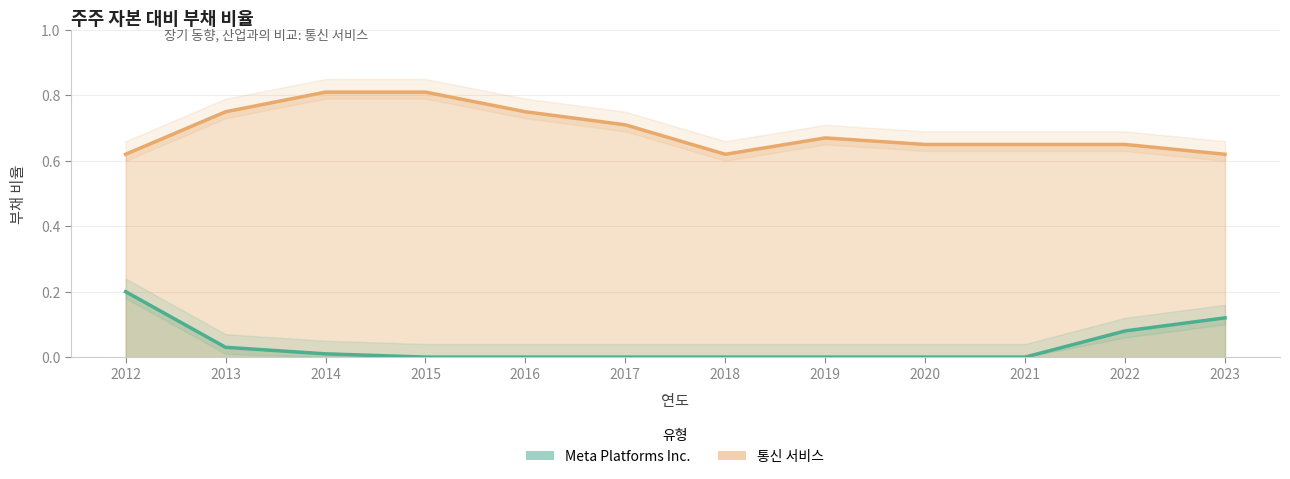

What are all the series names shown in the legend?

Meta Platforms Inc., 통신 서비스